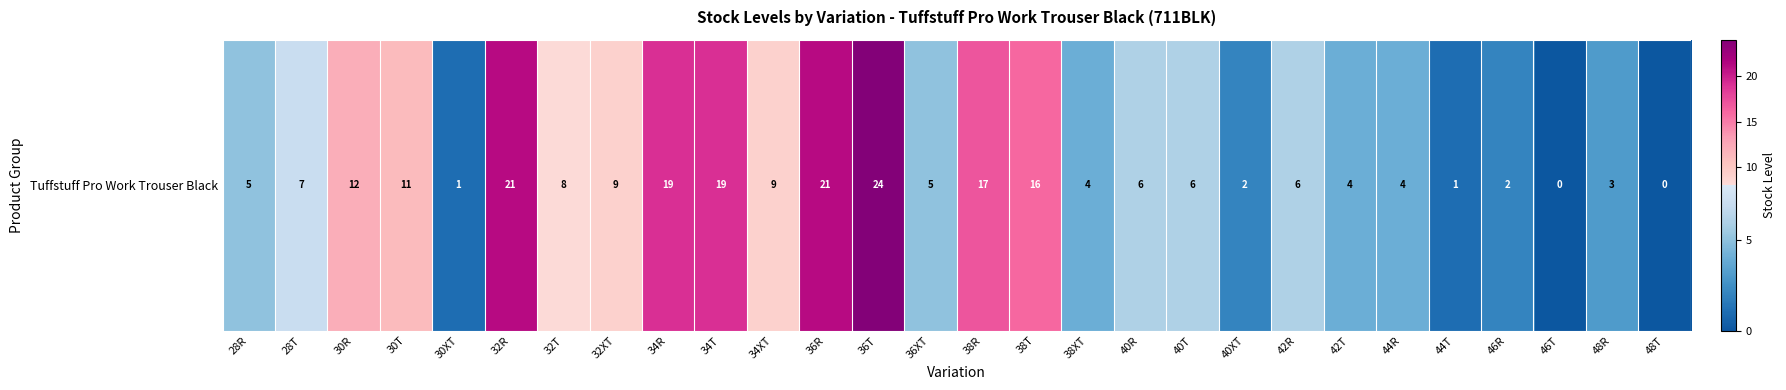

What is the greatest value displayed?

24